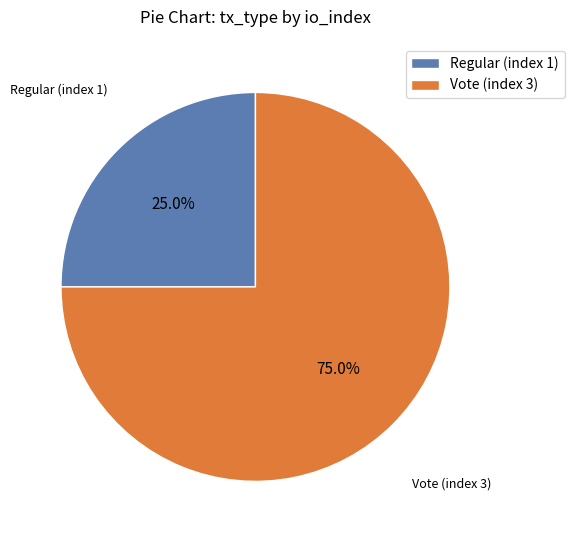

Which slice represents more than half of the pie?

Vote (index 3)